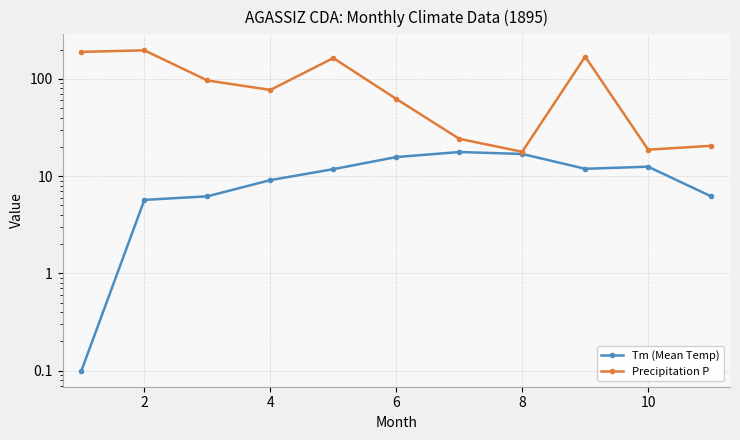

True or false: Precipitation P and Tm (Mean Temp) intersect in this chart.

False